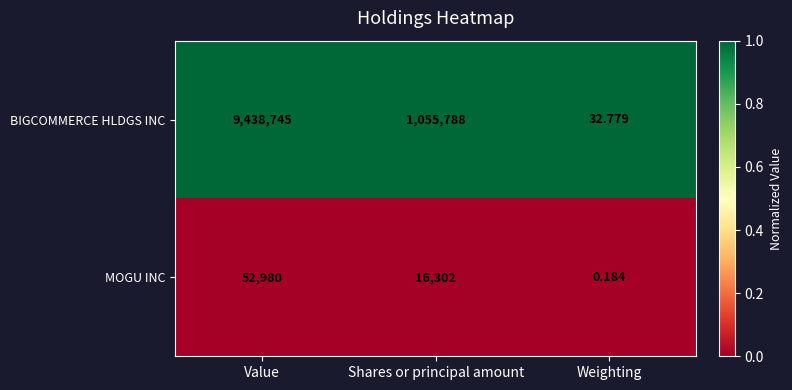

List the series in order of their overall mean, lowest first.

MOGU INC, BIGCOMMERCE HLDGS INC